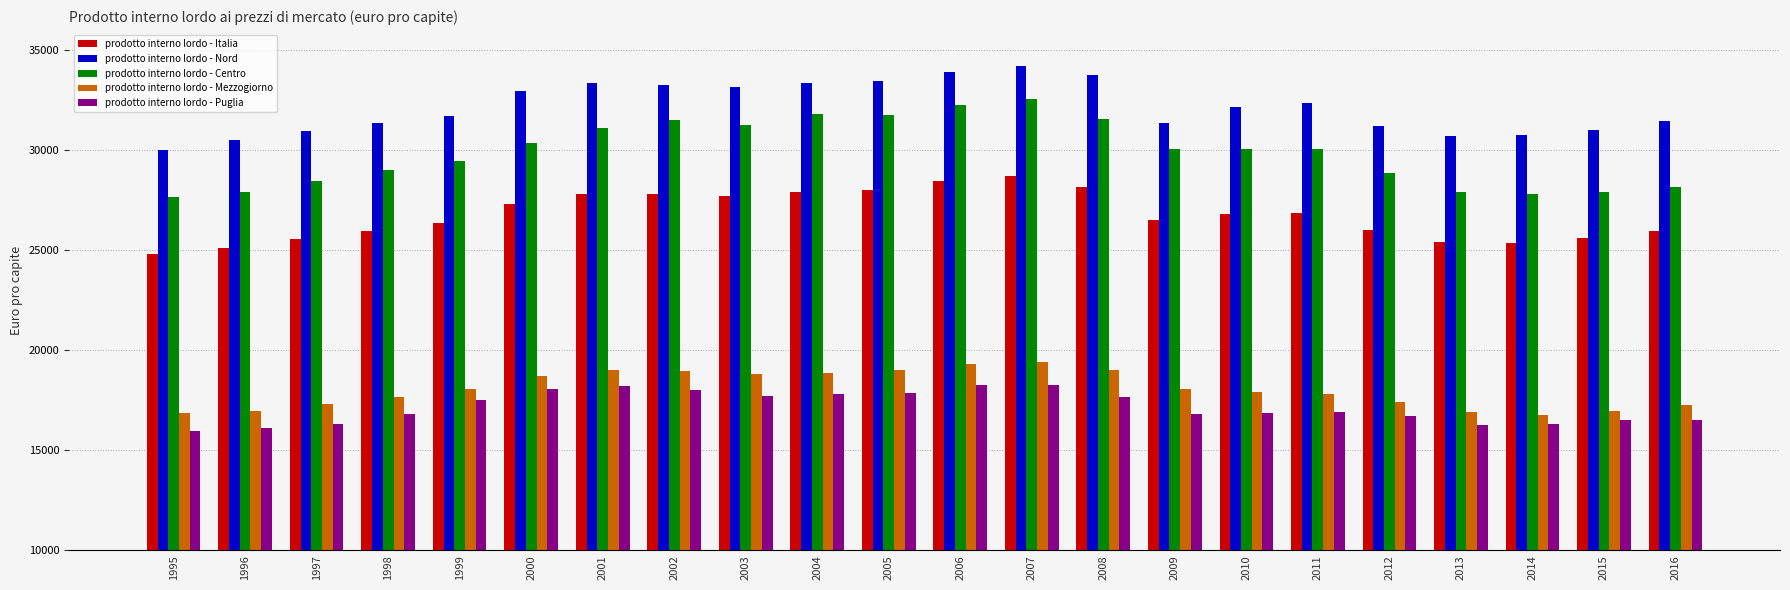

List the series in order of their peak value, lowest first.

prodotto interno lordo - Puglia, prodotto interno lordo - Mezzogiorno, prodotto interno lordo - Italia, prodotto interno lordo - Centro, prodotto interno lordo - Nord